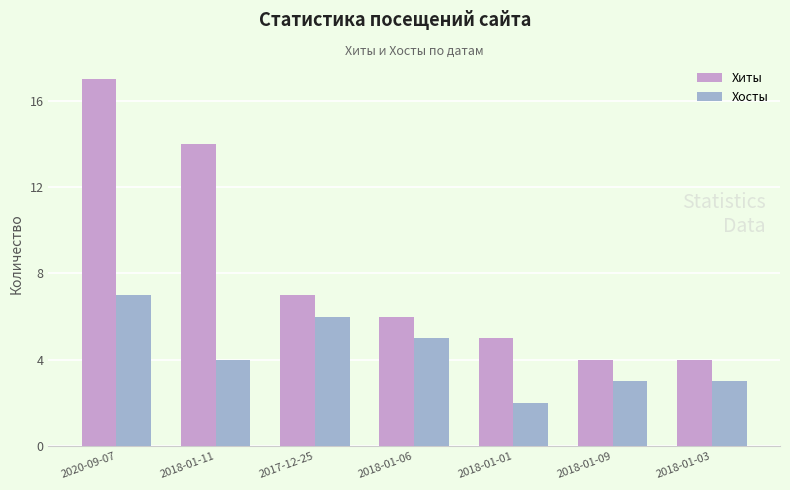

At which label is Хиты closest to 10?

2017-12-25